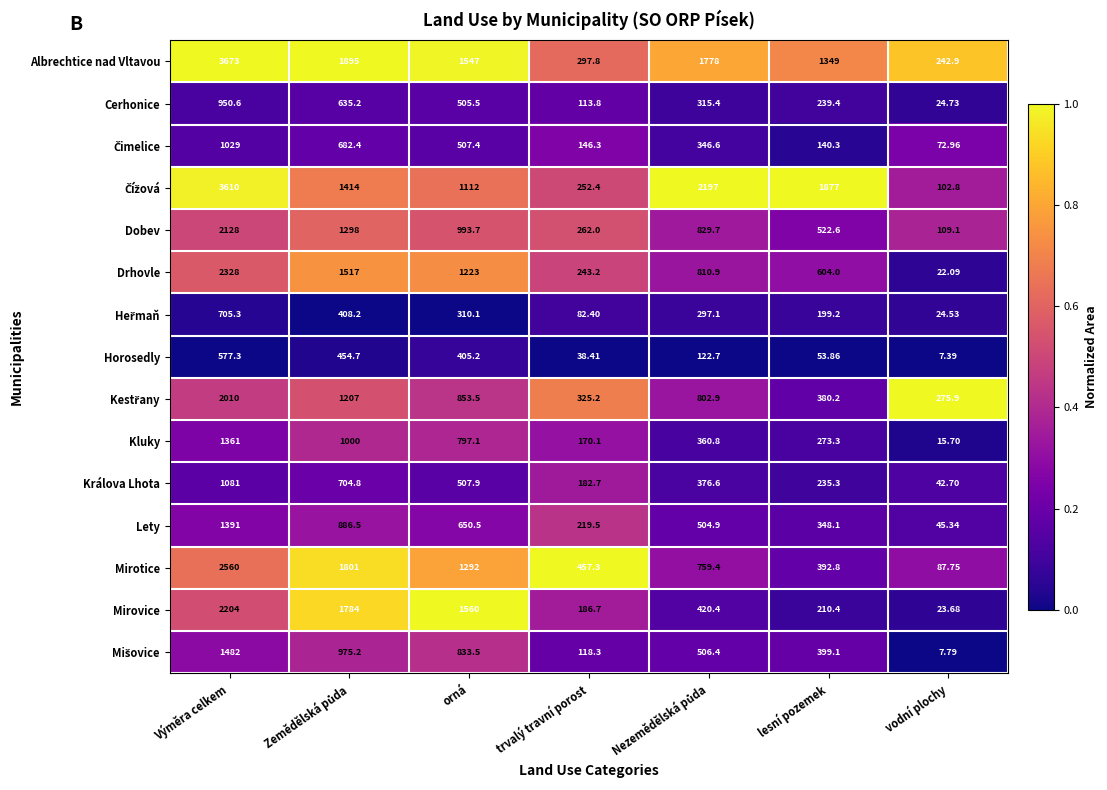

Which label corresponds to the largest value in the chart?

Výměra celkem